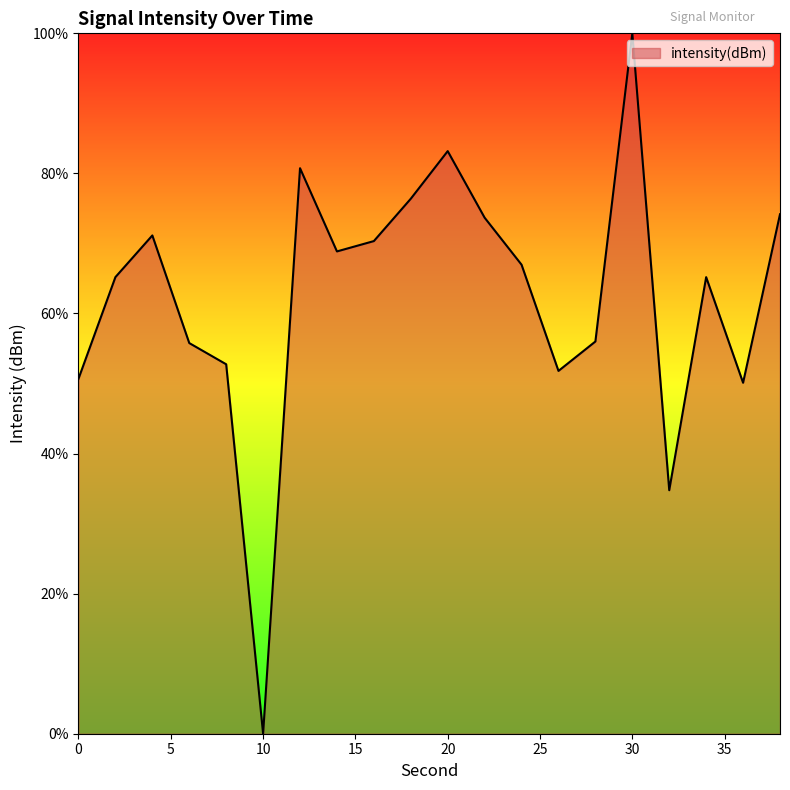

What is the difference between the maximum and minimum values?

100.0